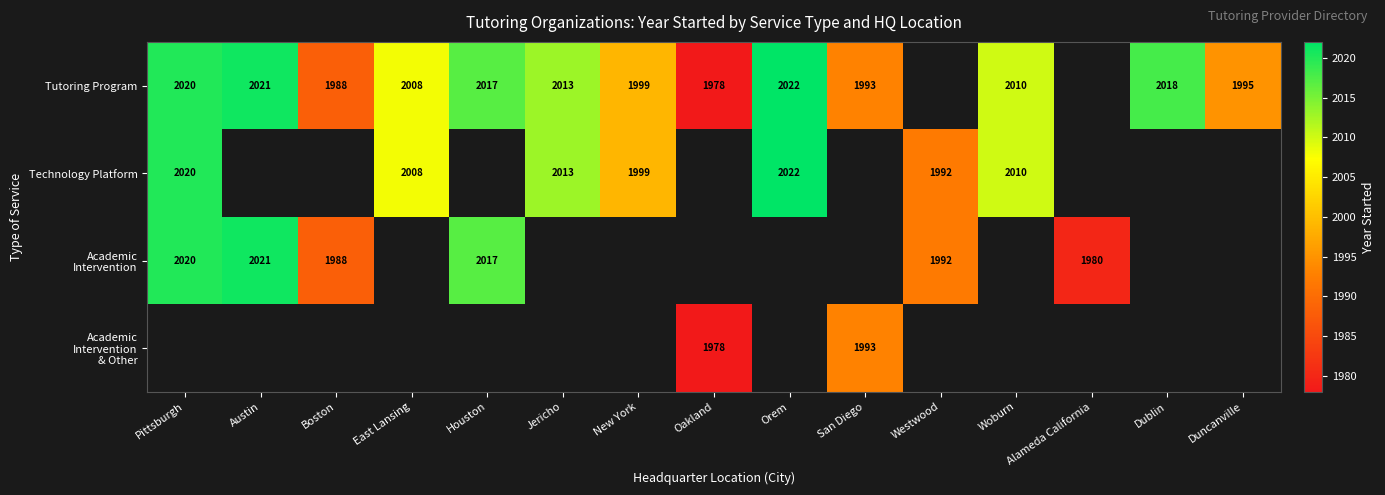

Count the number of data series in this chart.

4